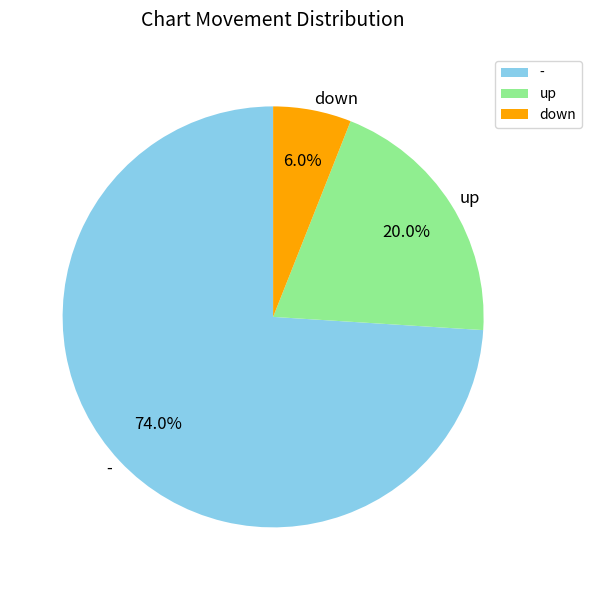

To the nearest percent, what is the difference between the - and down slice percentages?

68%